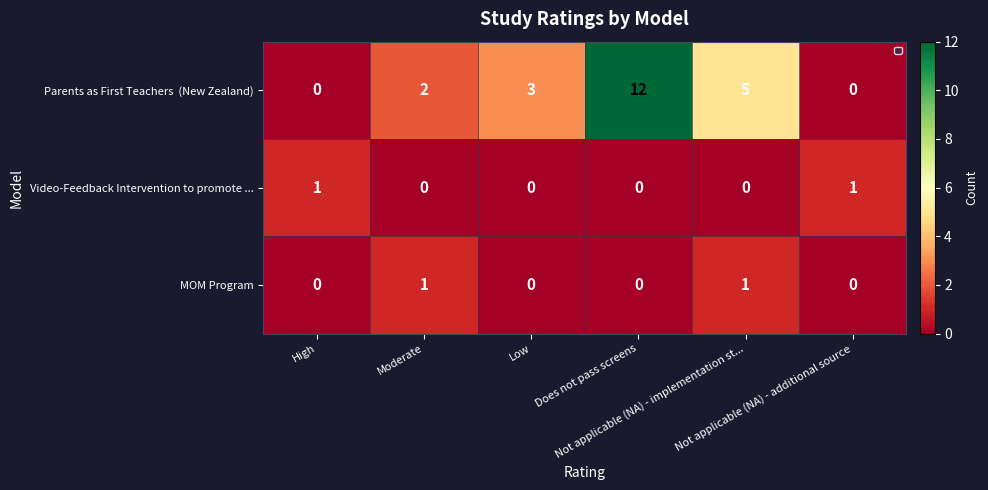

How many Video-Feedback Intervention to promote ... values are between 0 and 1?

6